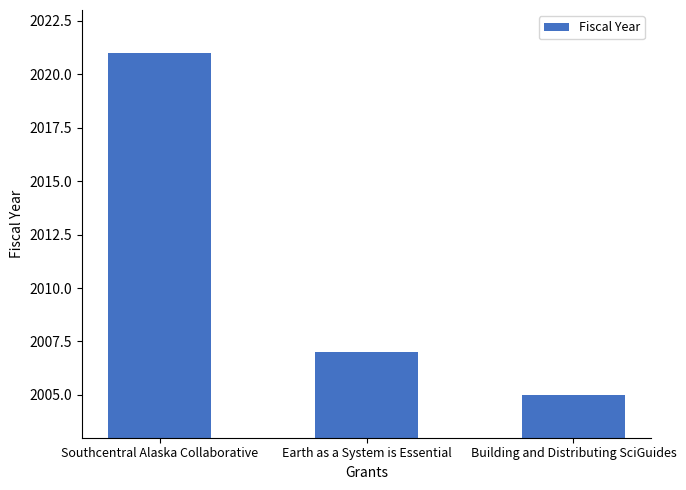

What is the smallest value displayed?

2005